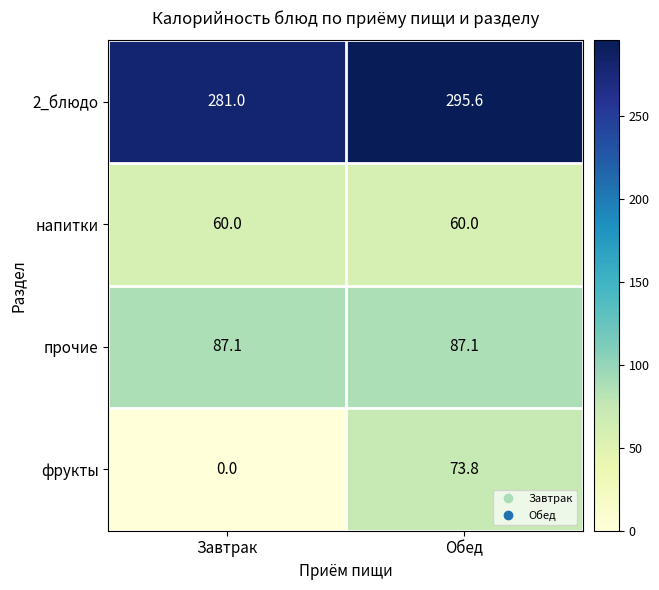

Which category has the lowest value in the фрукты series?

Завтрак